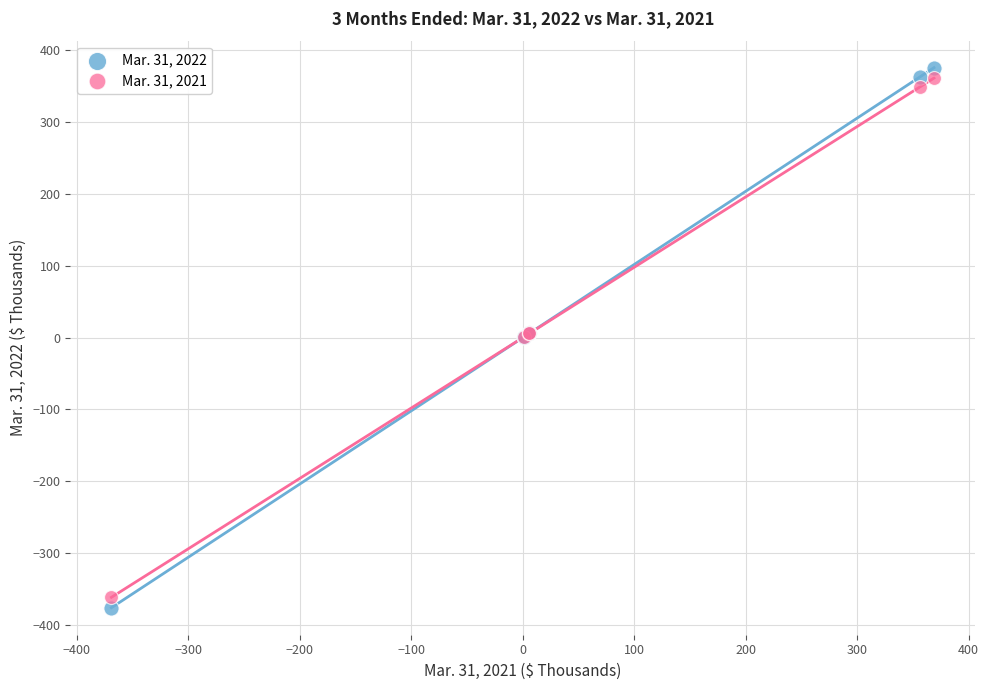

What are all the series names shown in the legend?

Mar. 31, 2022, Mar. 31, 2021